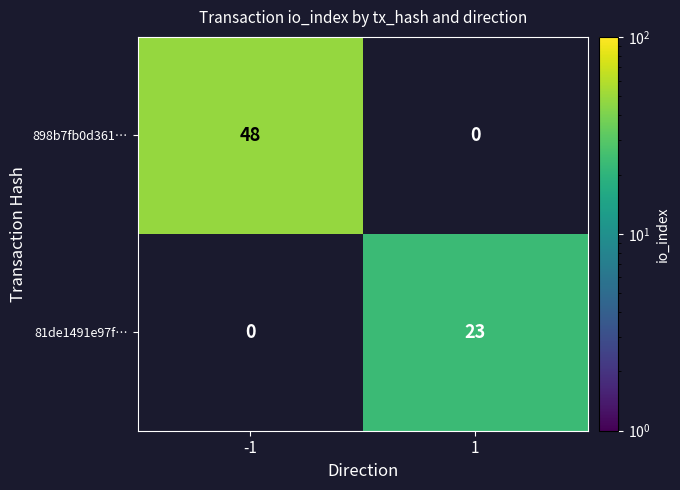

Which category has the highest value across all series?

-1